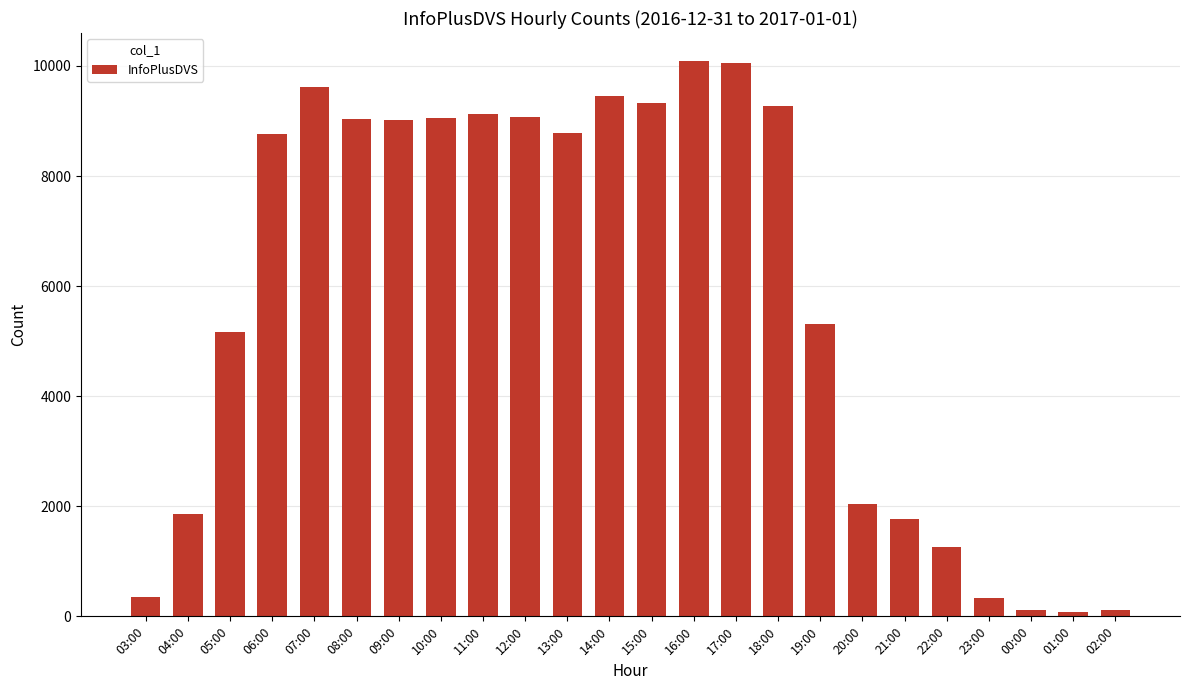

The value at 17:00 is 3157. True or false?

False